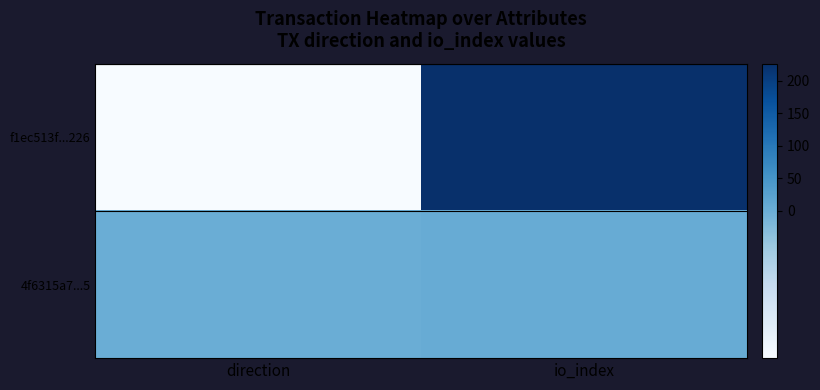

What is the total value across all series at io_index?

231